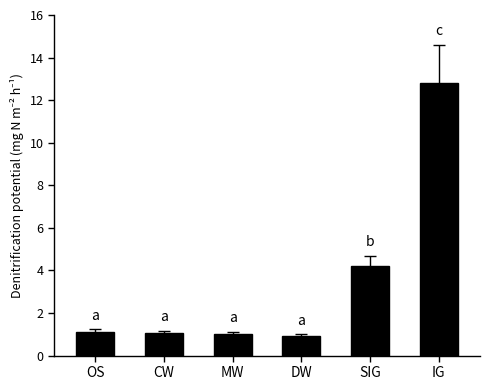

What is the sum of the values at IG and DW?

13.7